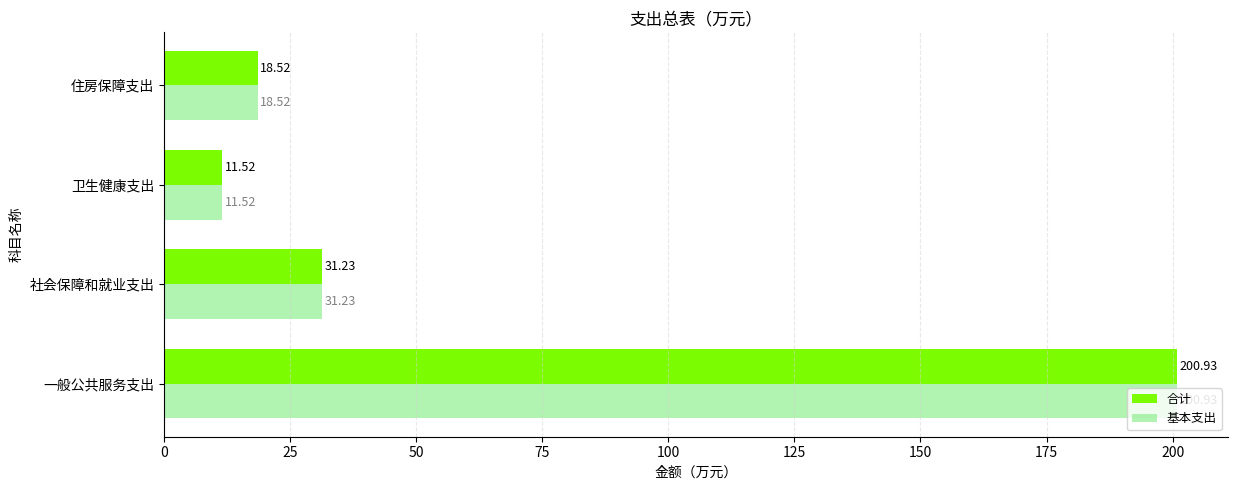

At which label is 基本支出 closest to 106?

社会保障和就业支出